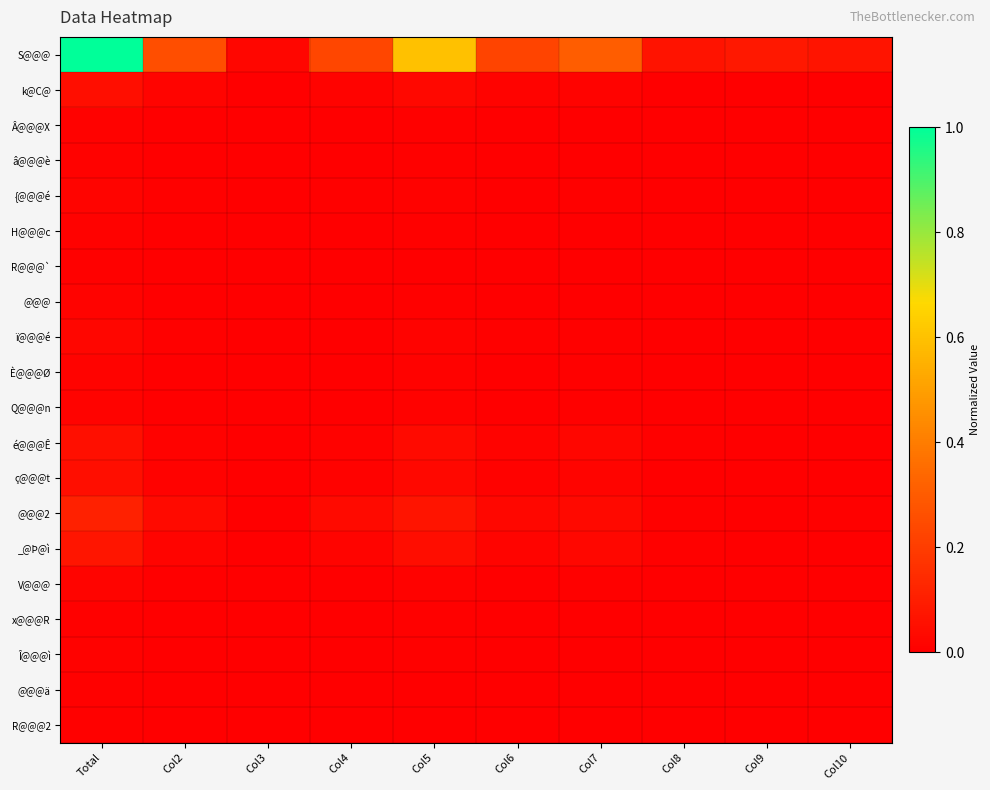

At how many categories does at least one series exceed 0?

10